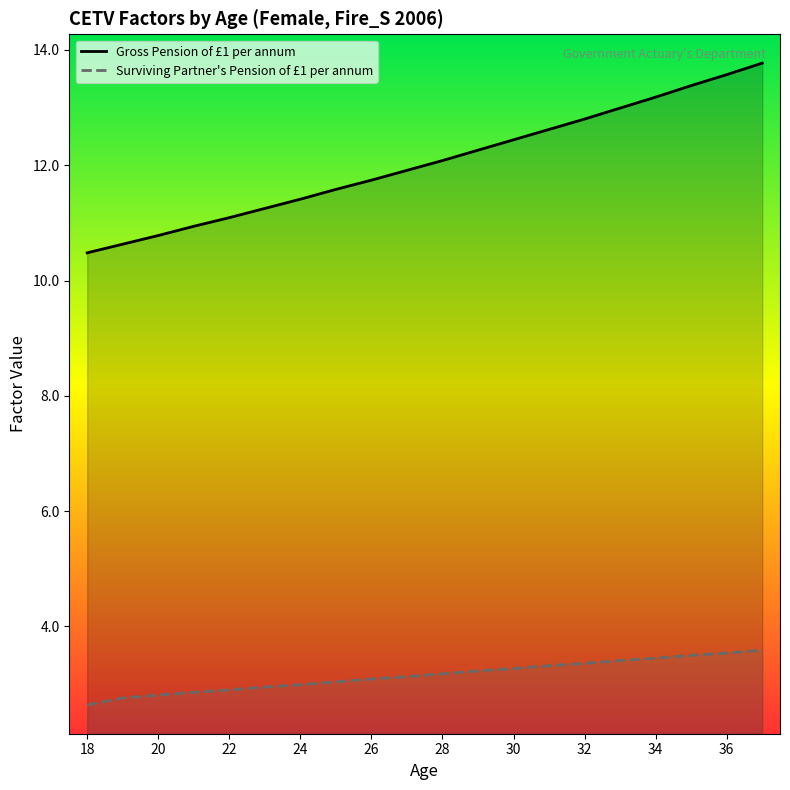

What is the total value across all series at 28?

15.3